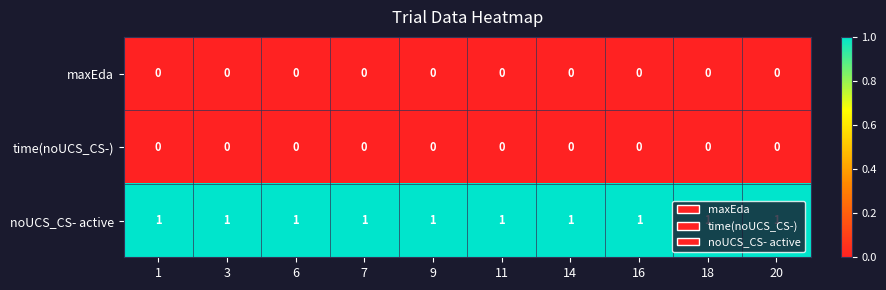

Which series has the largest total across all categories?

noUCS_CS- active